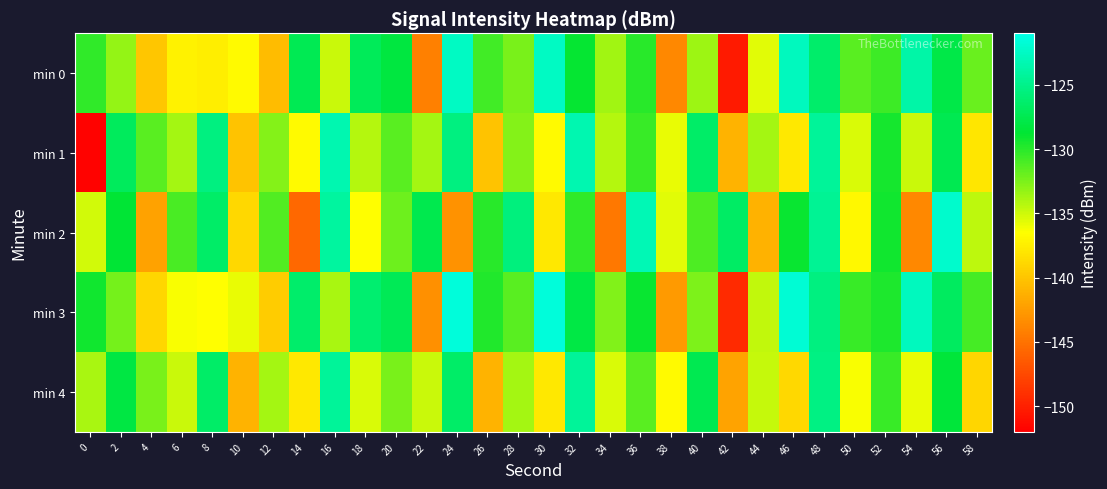

Between 30 and 46, which is larger?

30